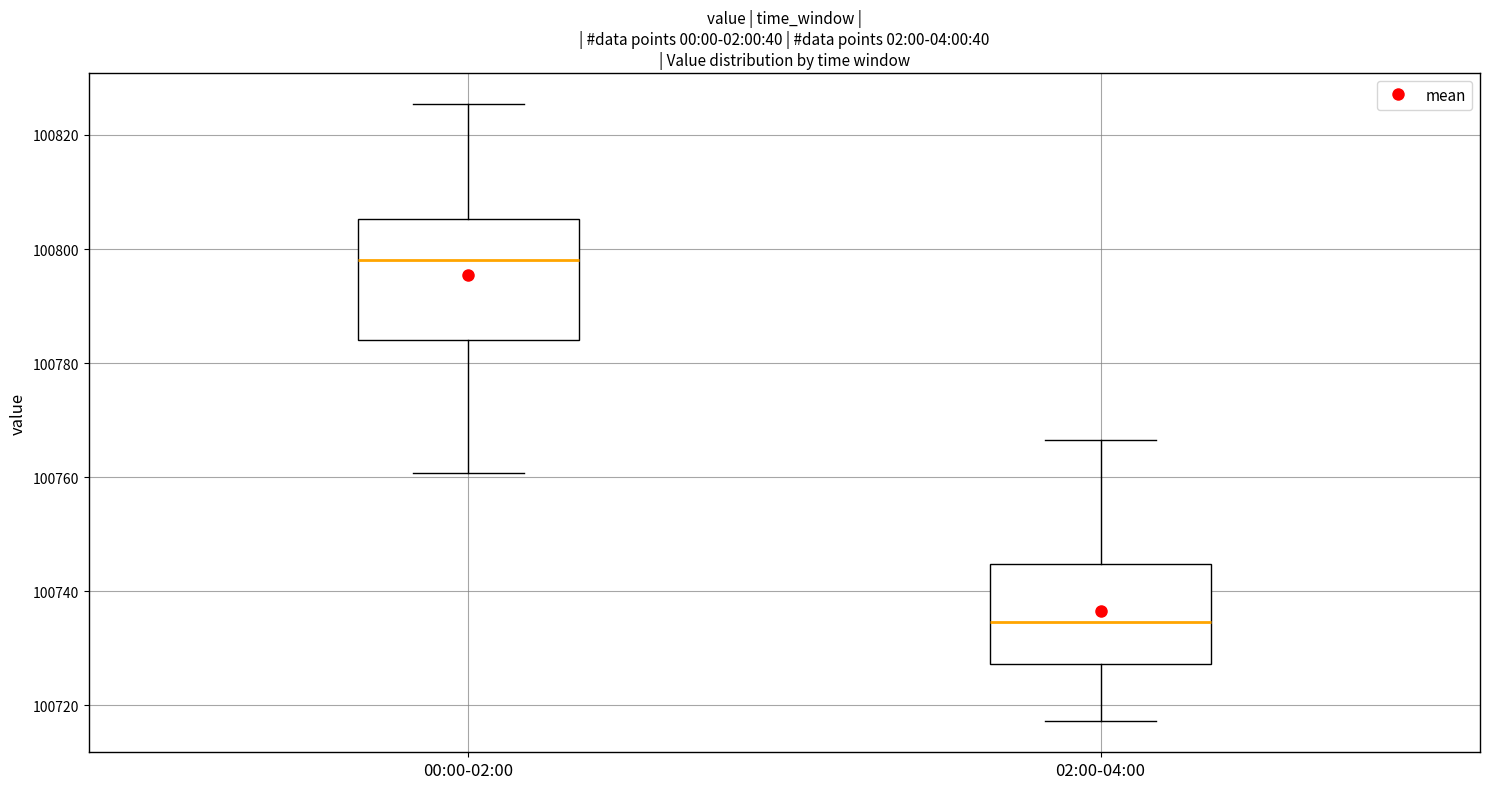

Which box has the lowest median line?

02:00-04:00